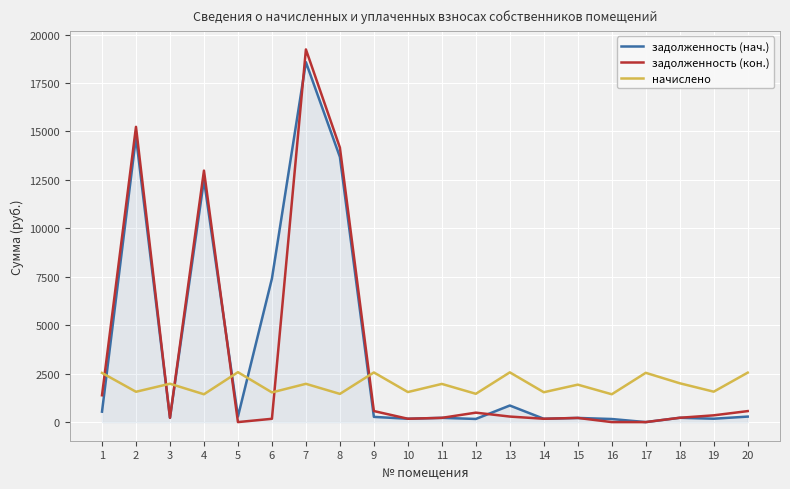

How many lines are shown in the chart?

3